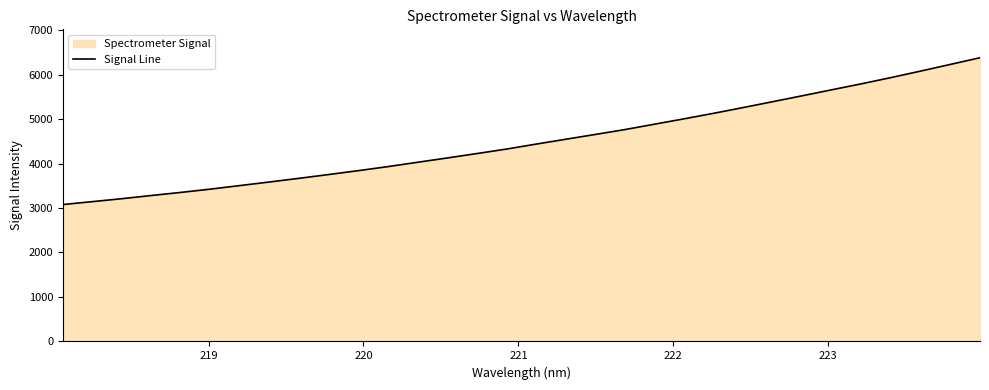

What is the smallest value displayed?

3078.1